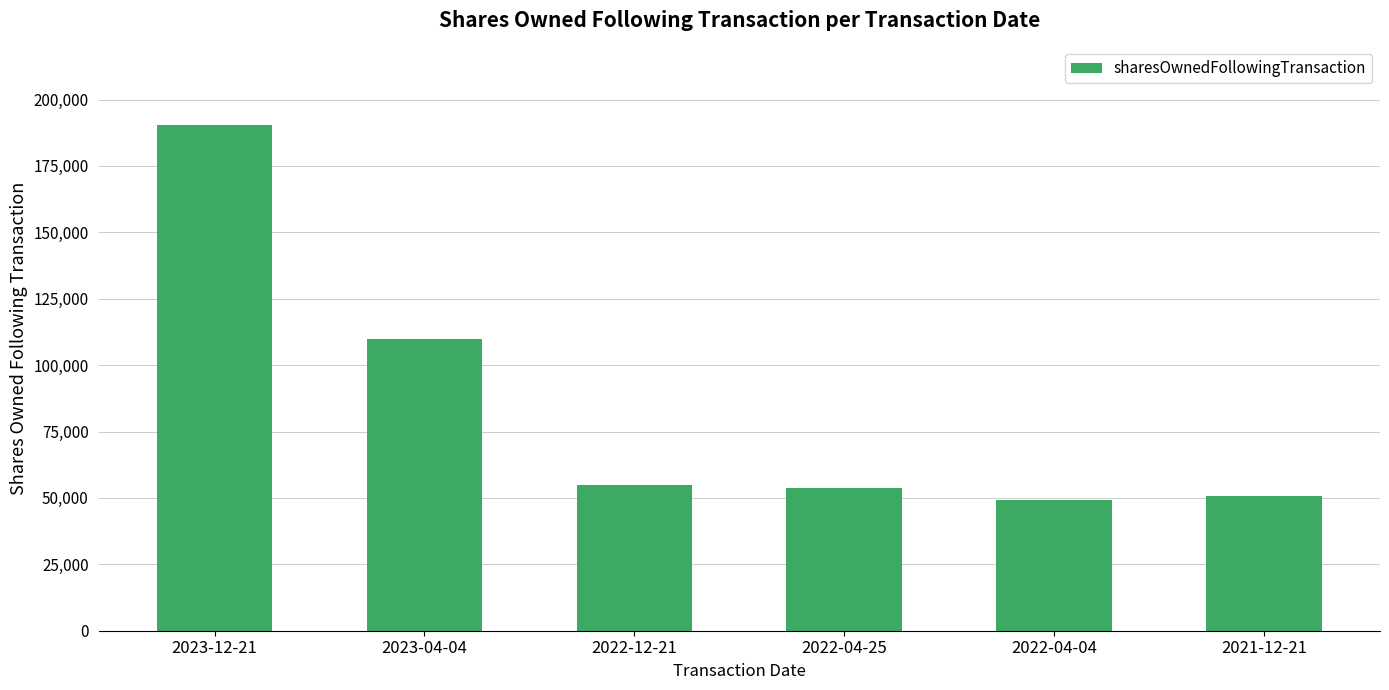

What is the smallest value displayed?

49076